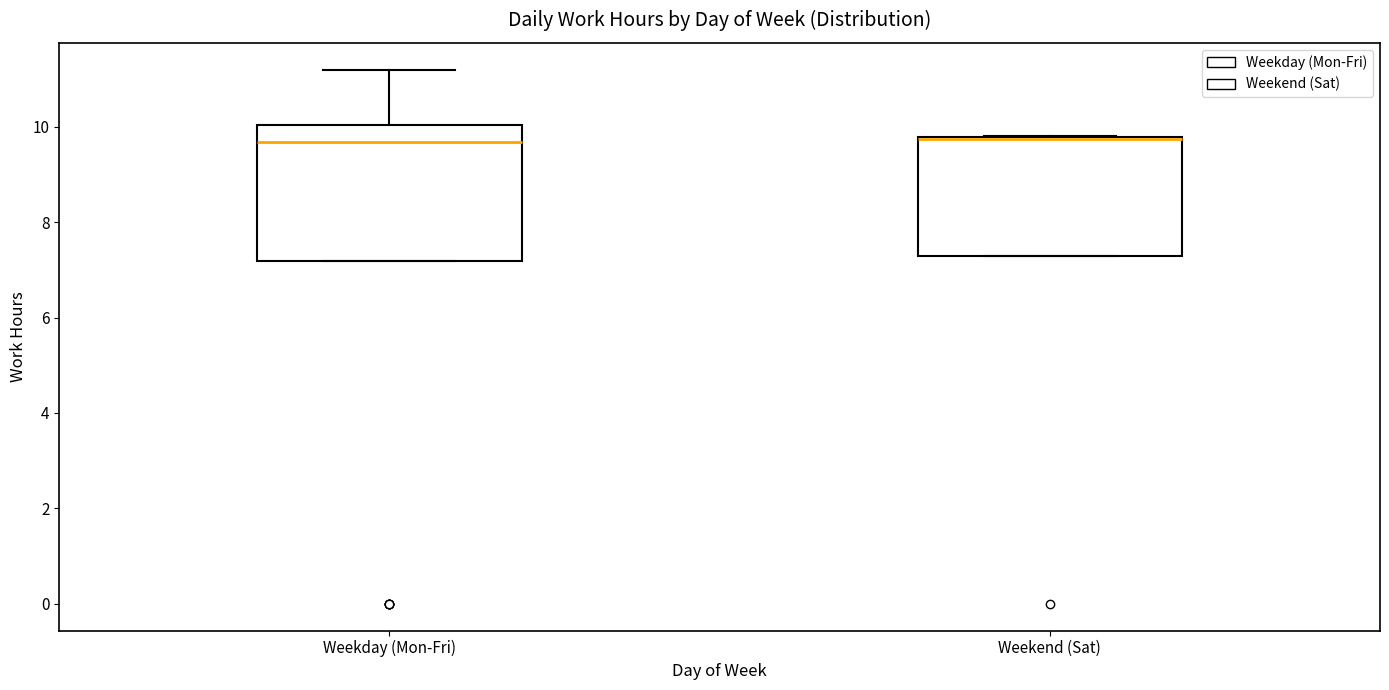

Reading left to right, read every box against the y-axis: the position of its median line, the range the box covers, and the ends of its whiskers. The values are not printed on the chart, so give them approximately, as read against the axis.

Weekday (Mon-Fri): median 9.6, box 7.2 to 10.0, whiskers 7.2 to 11.2
Weekend (Sat): median 9.8 (drawn on the box's upper edge), box 7.2 to 9.8, whiskers 7.2 to 9.8